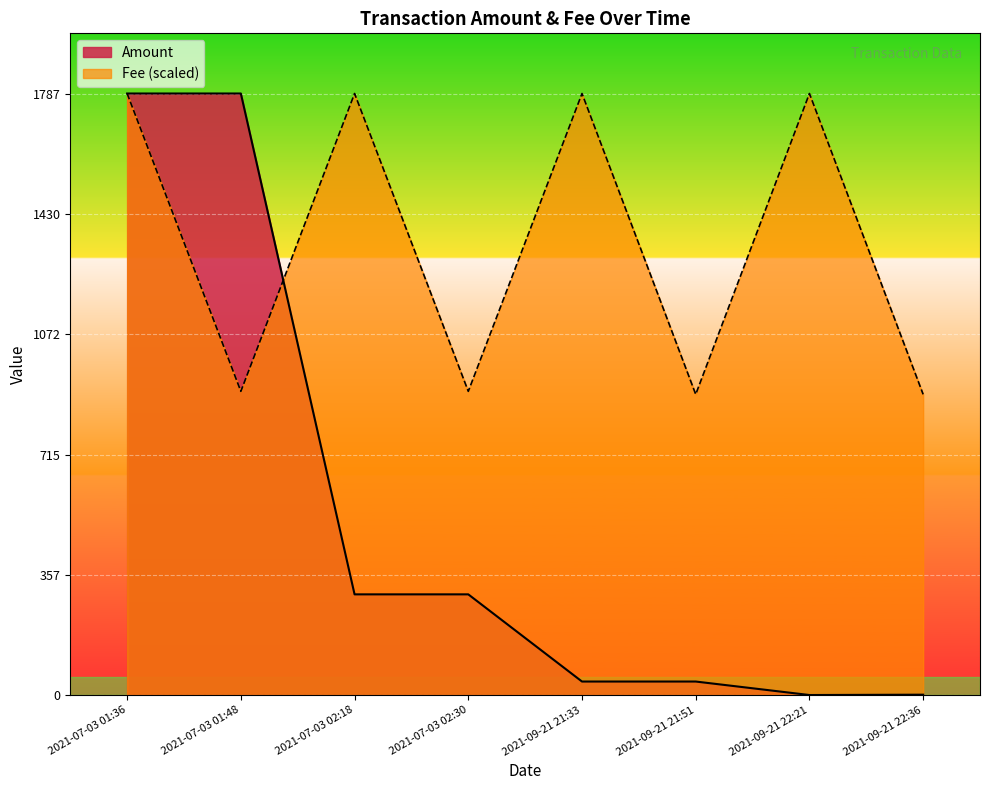

At how many categories does at least one series exceed 1672?

5